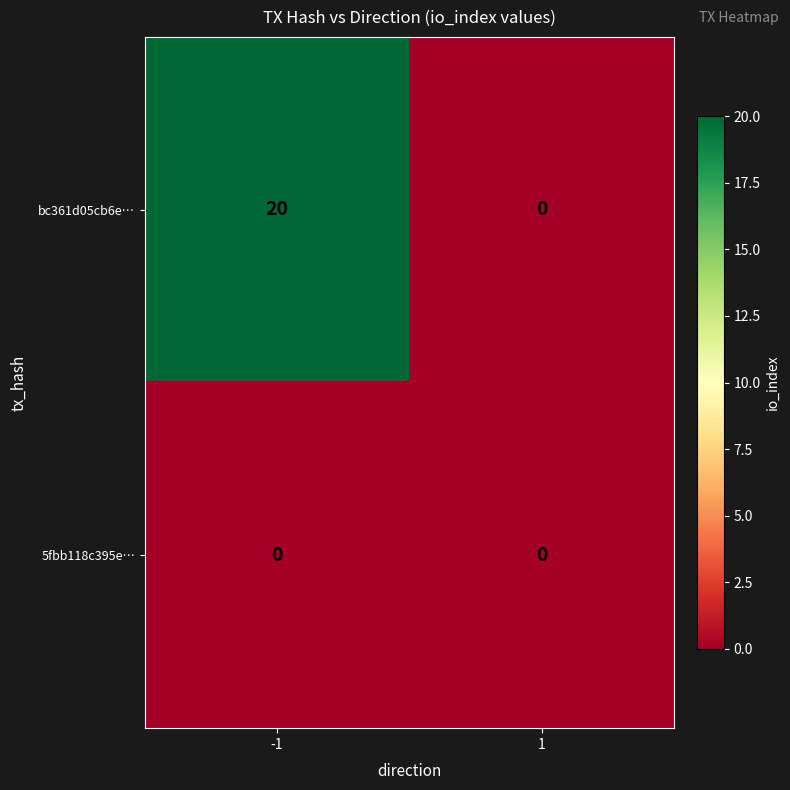

Is the value of 5fbb118c395e… at 1 greater than the value of bc361d05cb6e… at -1?

No